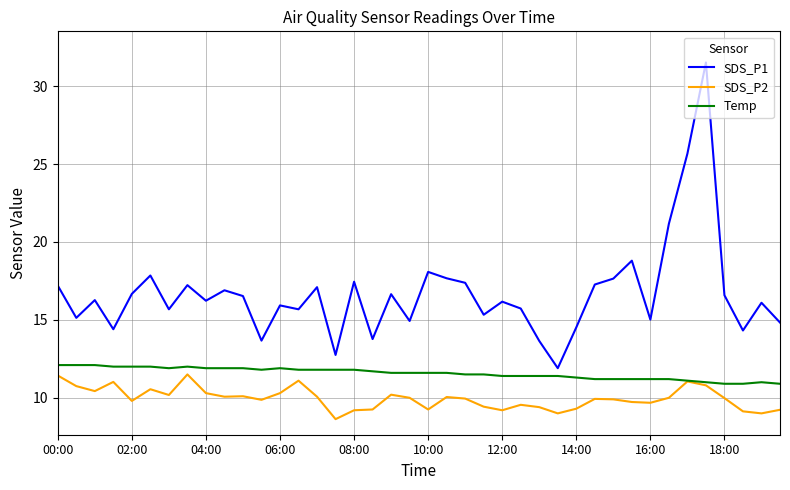

List the series in order of their overall mean, highest first.

SDS_P1, Temp, SDS_P2